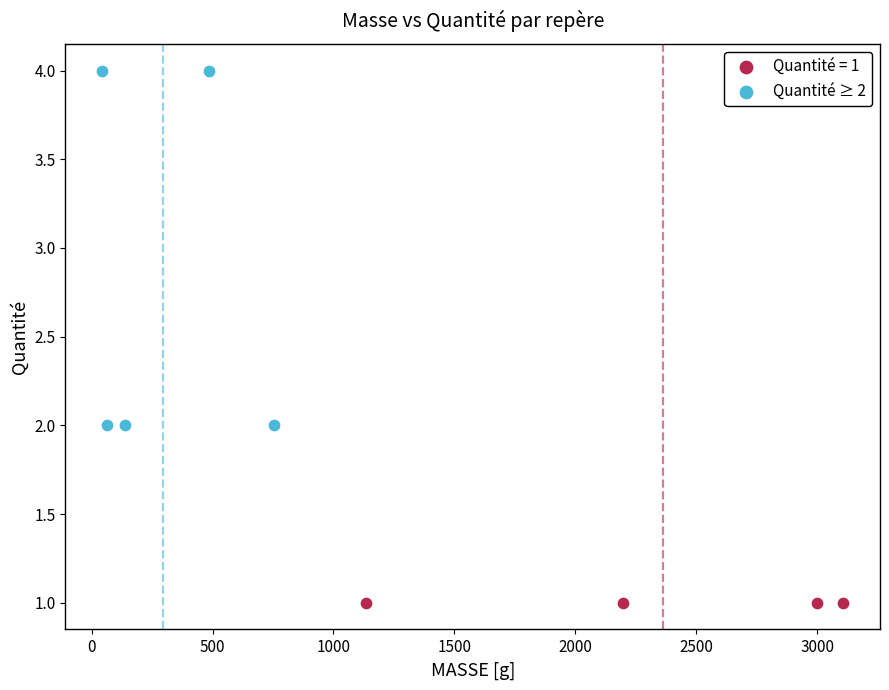

Which series reaches the maximum Y coordinate?

Quantité ≥ 2